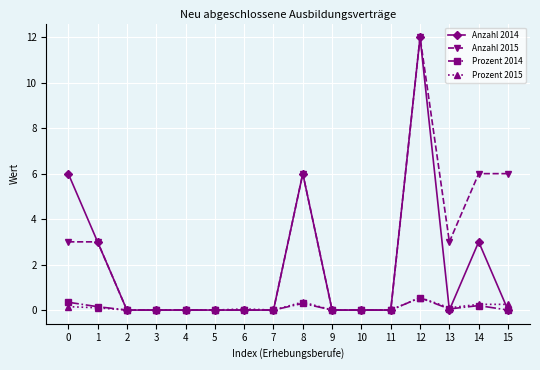

What is the spread (max minus min) of values at 8?

5.7